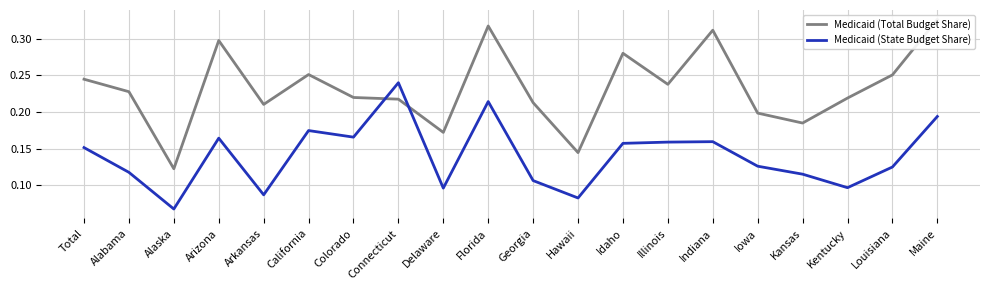

How many interior local valleys does the Medicaid (State Budget Share) series have?

6